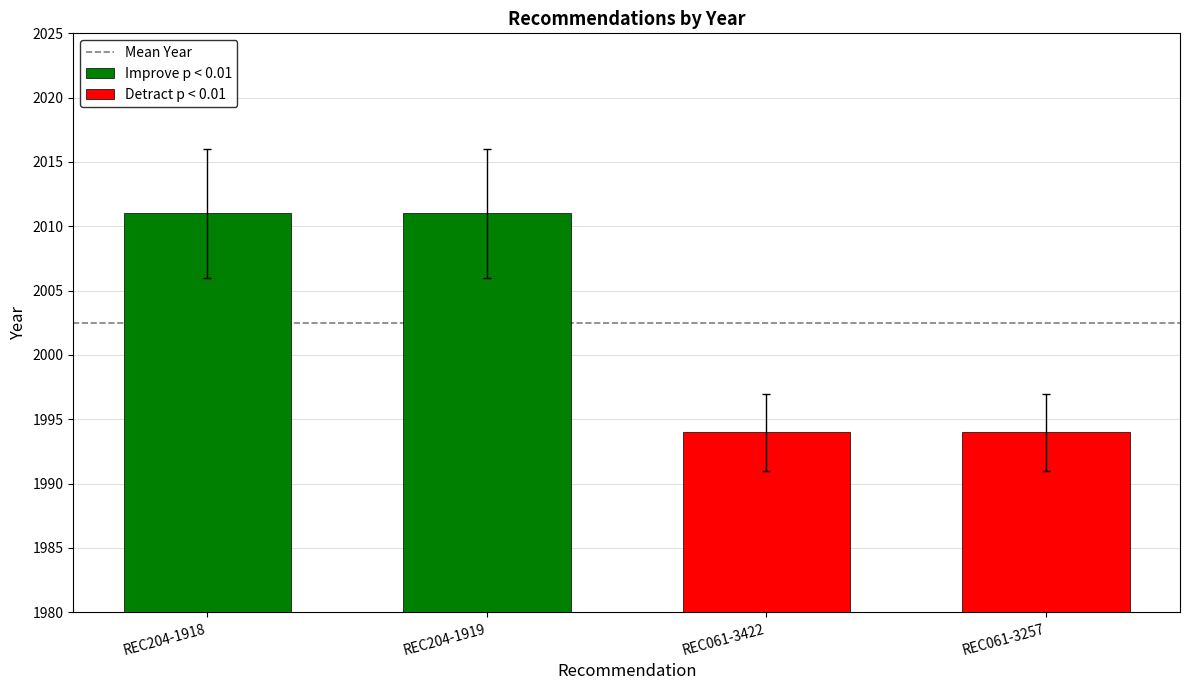

Which has a higher value, REC061-3422 or REC204-1919?

REC204-1919